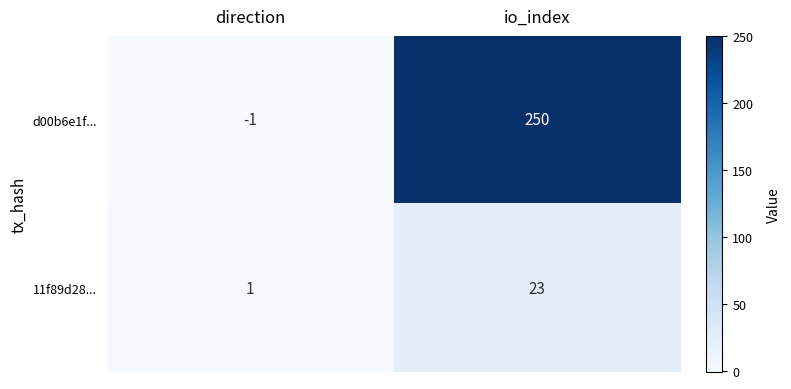

Reading left to right, transcribe all the data shown in this chart.

d00b6e1f...: direction=-1	io_index=250
11f89d28...: direction=1	io_index=23